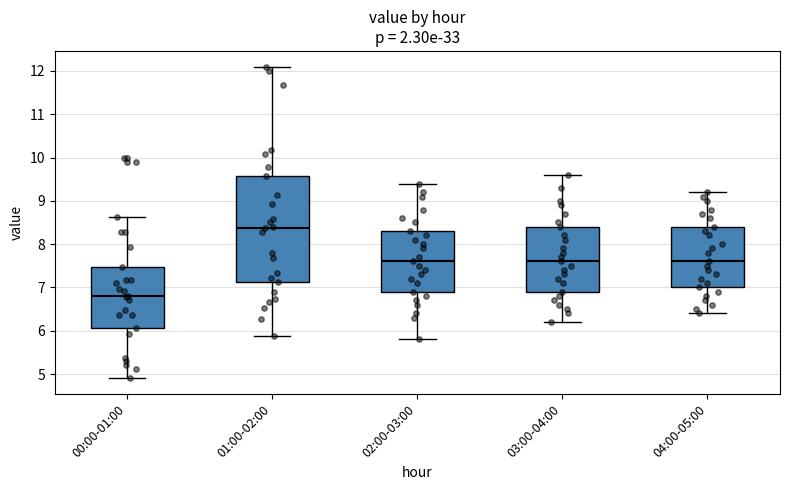

Which box's median line is the highest?

01:00-02:00